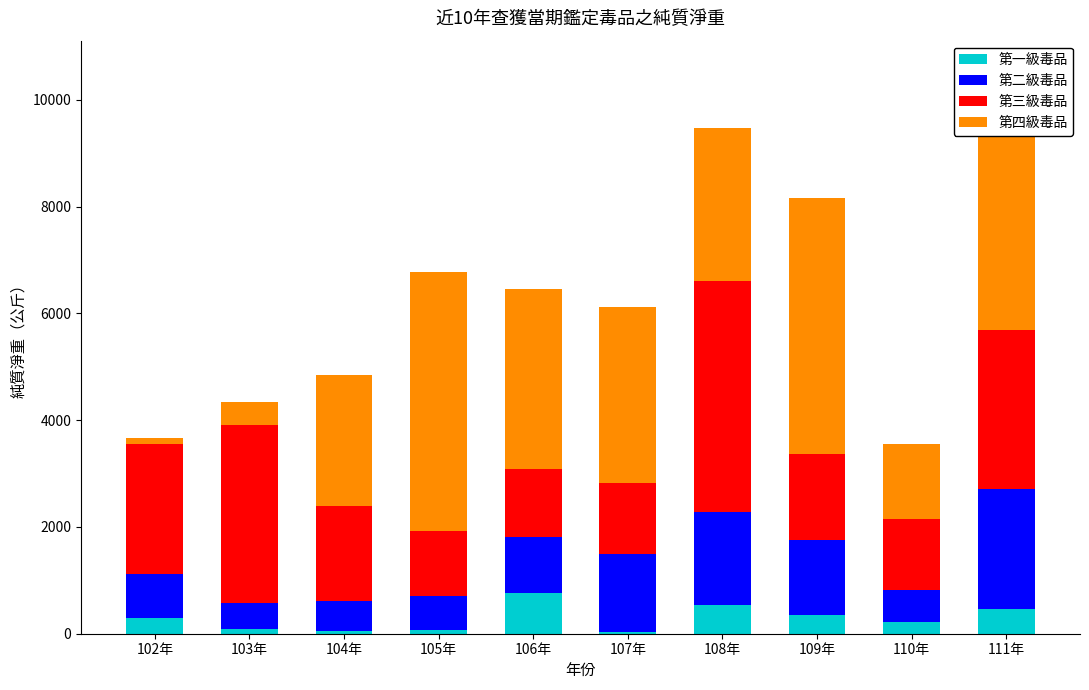

What is the difference between the 第一級毒品 values at 102年 and 110年?

68.4